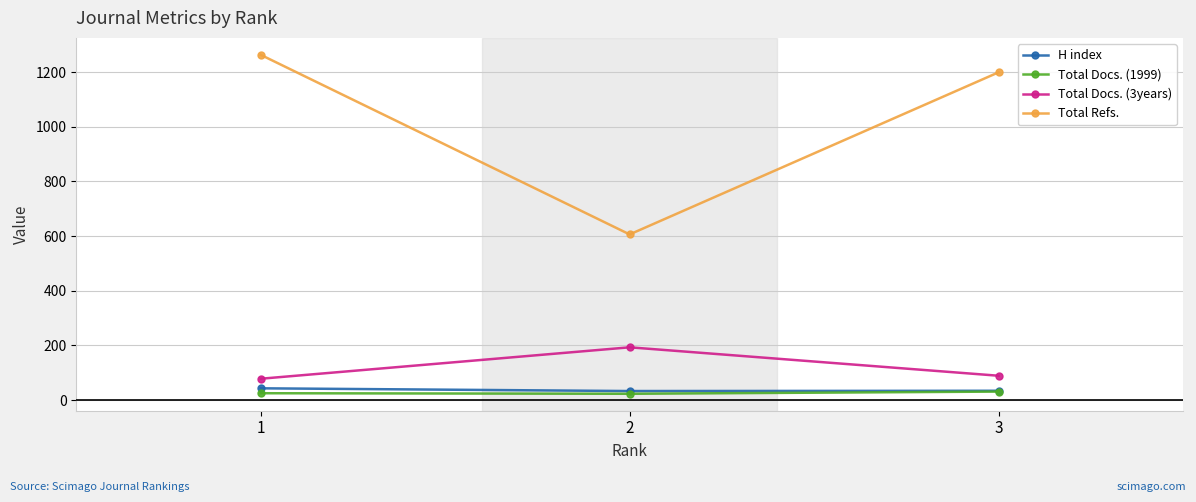

What is the average value of the Total Refs. series?

1023